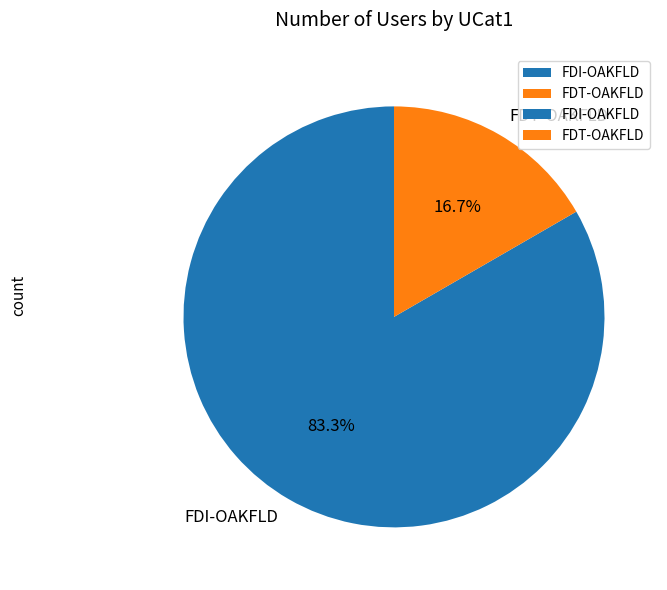

Does FDI-OAKFLD represent more than half of the total?

Yes